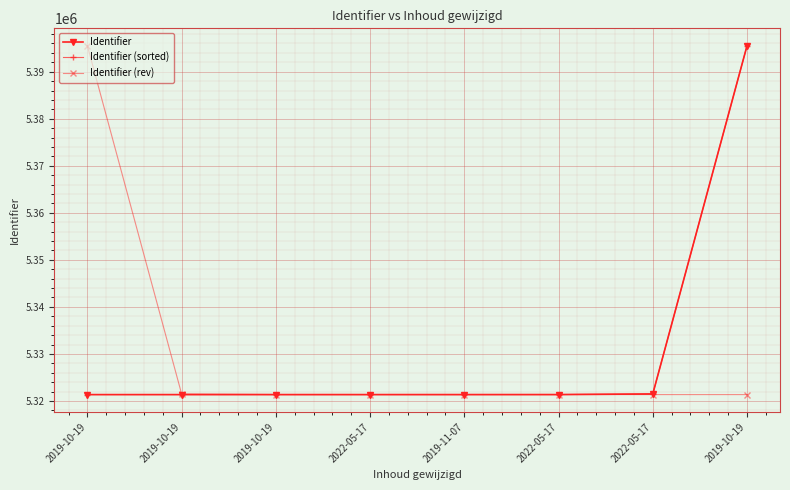

List the series in order of their peak value, highest first.

Identifier, Identifier (sorted), Identifier (rev)